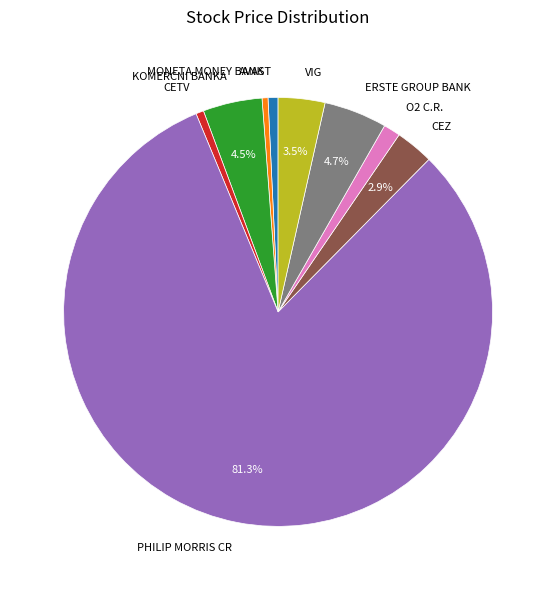

Which slice is the largest?

PHILIP MORRIS CR